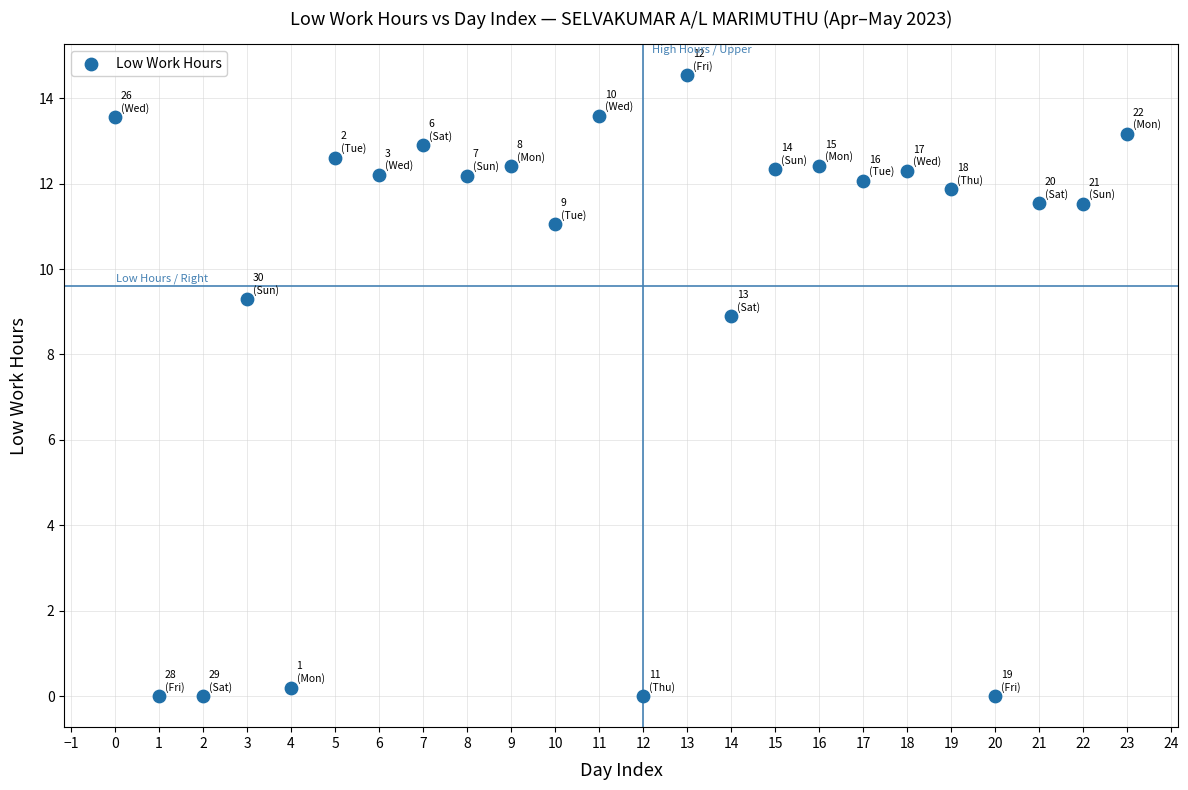

What Y value in the scatter plot is closest to 7?

8.9